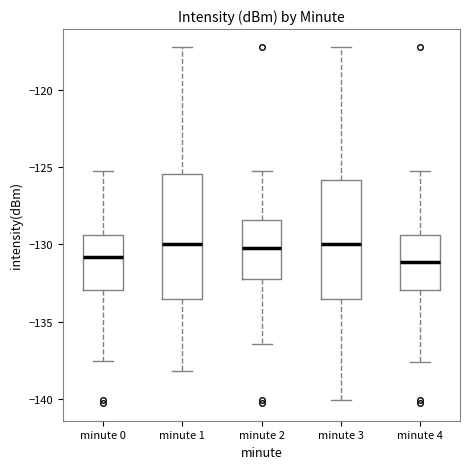

Reading left to right, transcribe this box plot: for each box, give where its median line is, the range the box spans, and where its two whiskers end, as read against the y-axis. The values are not printed on the chart, so give them approximately, as read against the axis.

minute 0: median -131.0, box -133.0 to -129.5, whiskers -137.5 to -125.5
minute 1: median -130.0, box -133.5 to -125.5, whiskers -138.0 to -117.0
minute 2: median -130.5, box -132.0 to -128.5, whiskers -136.5 to -125.5
minute 3: median -130.0, box -133.5 to -126.0, whiskers -140.0 to -117.0
minute 4: median -131.0, box -133.0 to -129.5, whiskers -137.5 to -125.5